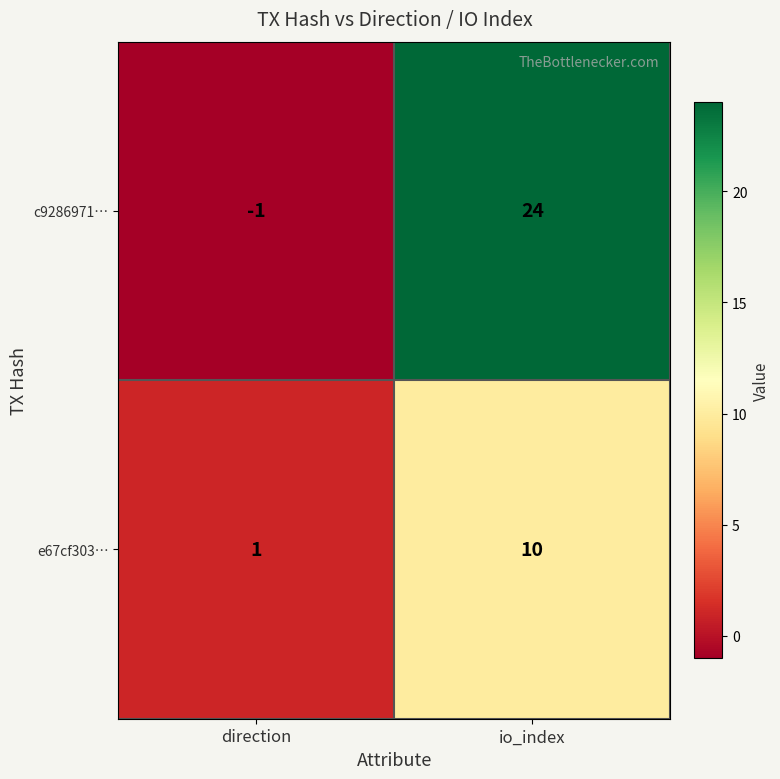

Is it true that e67cf303… equals 2 at direction?

False